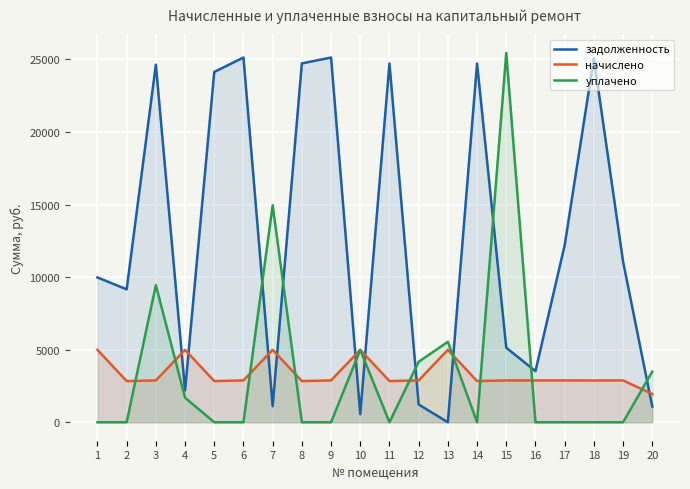

Which series has the widest spread of values?

уплачено